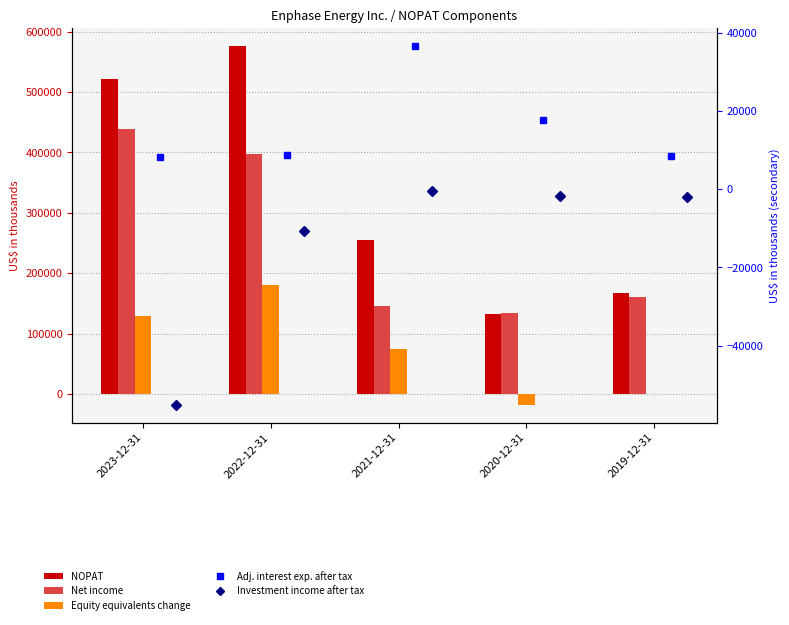

Is the value of Investment income after tax at 2019-12-31 greater than the value of Adj. interest exp. after tax at 2020-12-31?

No